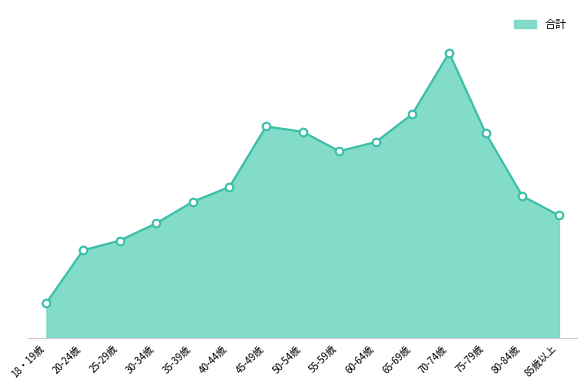

Which has a higher value, 25-29歳 or 85歳以上?

85歳以上